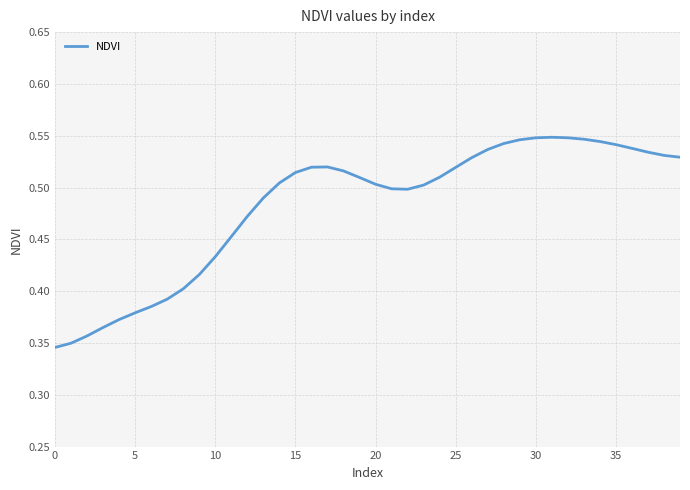

Does the chart display data point markers on the line(s)?

No